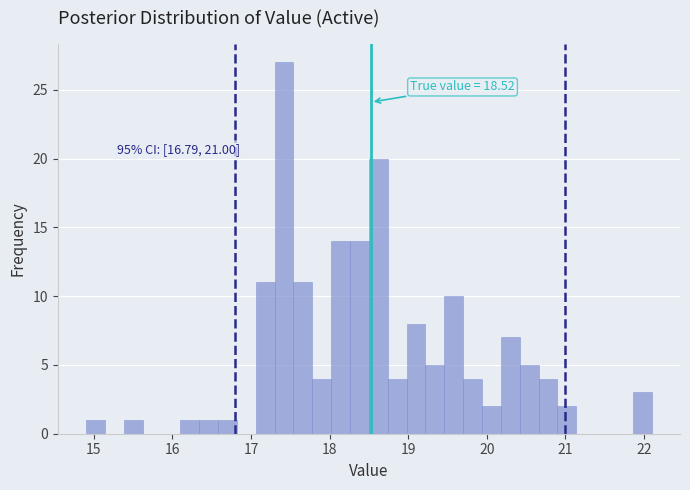

Read against the x-axis, roughly where is the centre of the tallest bar?

17.4